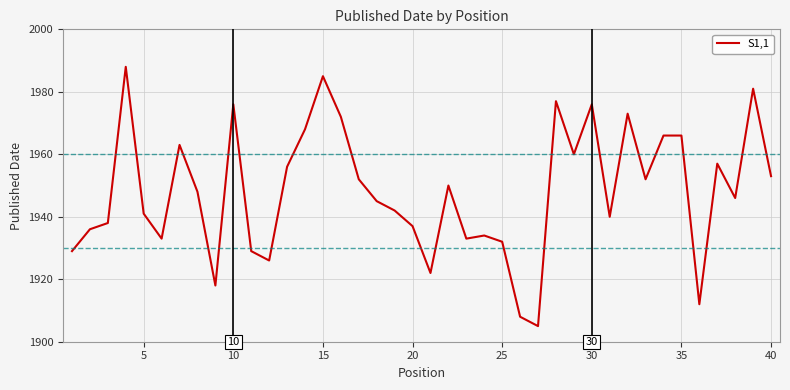

What is the maximum value shown in the chart?

1988